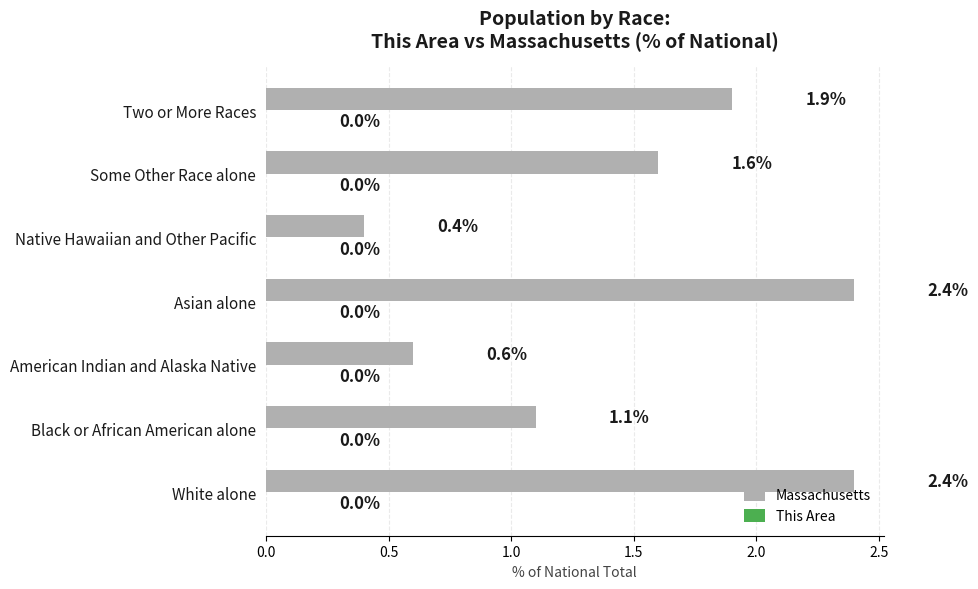

What is the ratio of the value at Asian alone to the value at Some Other Race alone?

1.5